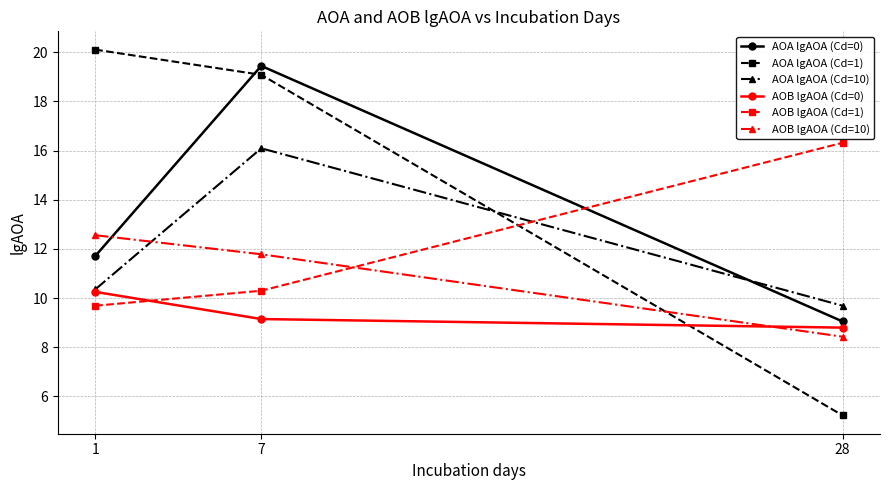

Reading left to right, transcribe all the data shown in this chart.

AOA lgAOA (Cd=0): 1=11.7	7=19.4	28=9.0
AOA lgAOA (Cd=1): 1=20.1	7=19.1	28=5.2
AOA lgAOA (Cd=10): 1=10.3	7=16.1	28=9.7
AOB lgAOA (Cd=0): 1=10.3	7=9.1	28=8.8
AOB lgAOA (Cd=1): 1=9.7	7=10.3	28=16.3
AOB lgAOA (Cd=10): 1=12.6	7=11.8	28=8.4